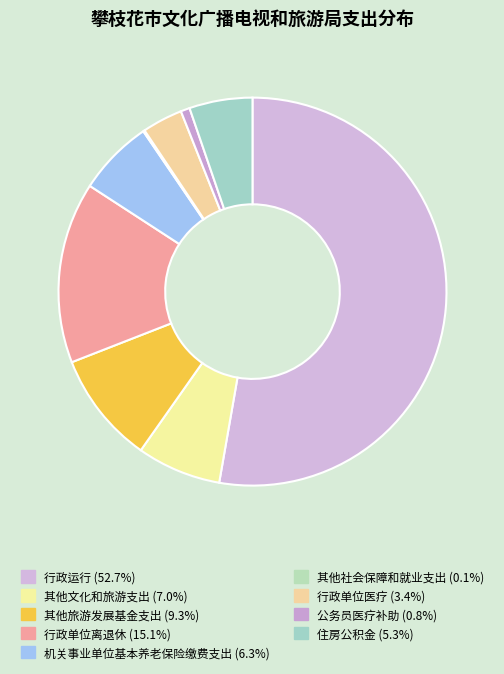

Between 住房公积金 and 行政单位医疗, which is larger?

住房公积金